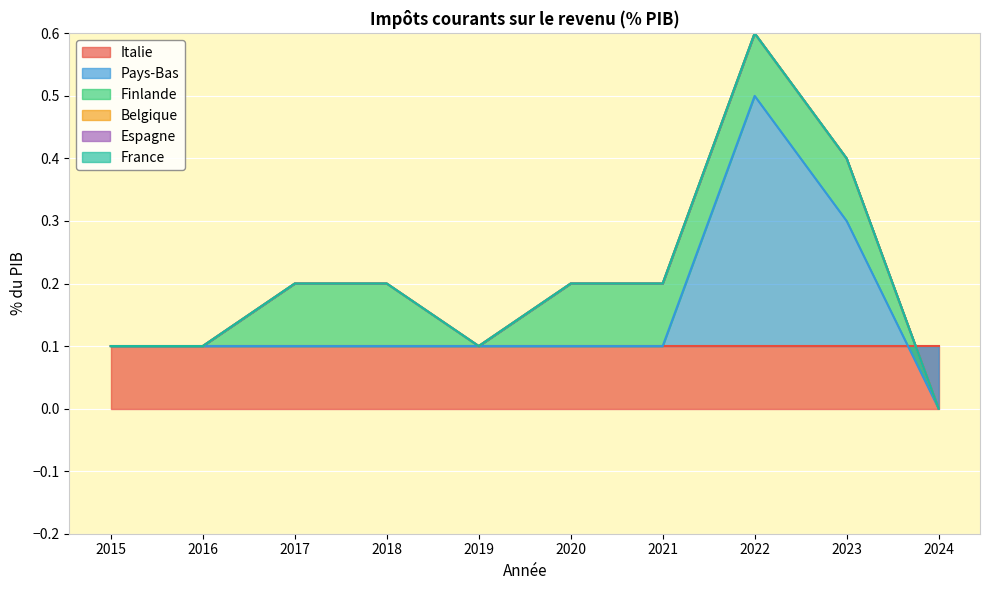

Reading right to left, what are all the values shown in this chart?

Italie: 0.1	0.1	0.1	0.1	0.1	0.1	0.1	0.1	0.1	0.1
Pays-Bas: -0.1	0.2	0.4	0.0	0.0	0.0	0.0	0.0	0.0	0.0
Finlande: 0.0	0.1	0.1	0.1	0.1	0.0	0.1	0.1	0.0	0.0
Belgique: 0.0	0.0	0.0	0.0	0.0	0.0	0.0	0.0	0.0	0.0
Espagne: 0.0	0.0	0.0	0.0	0.0	0.0	0.0	0.0	0.0	0.0
France: 0.0	0.0	0.0	0.0	0.0	0.0	0.0	0.0	0.0	0.0